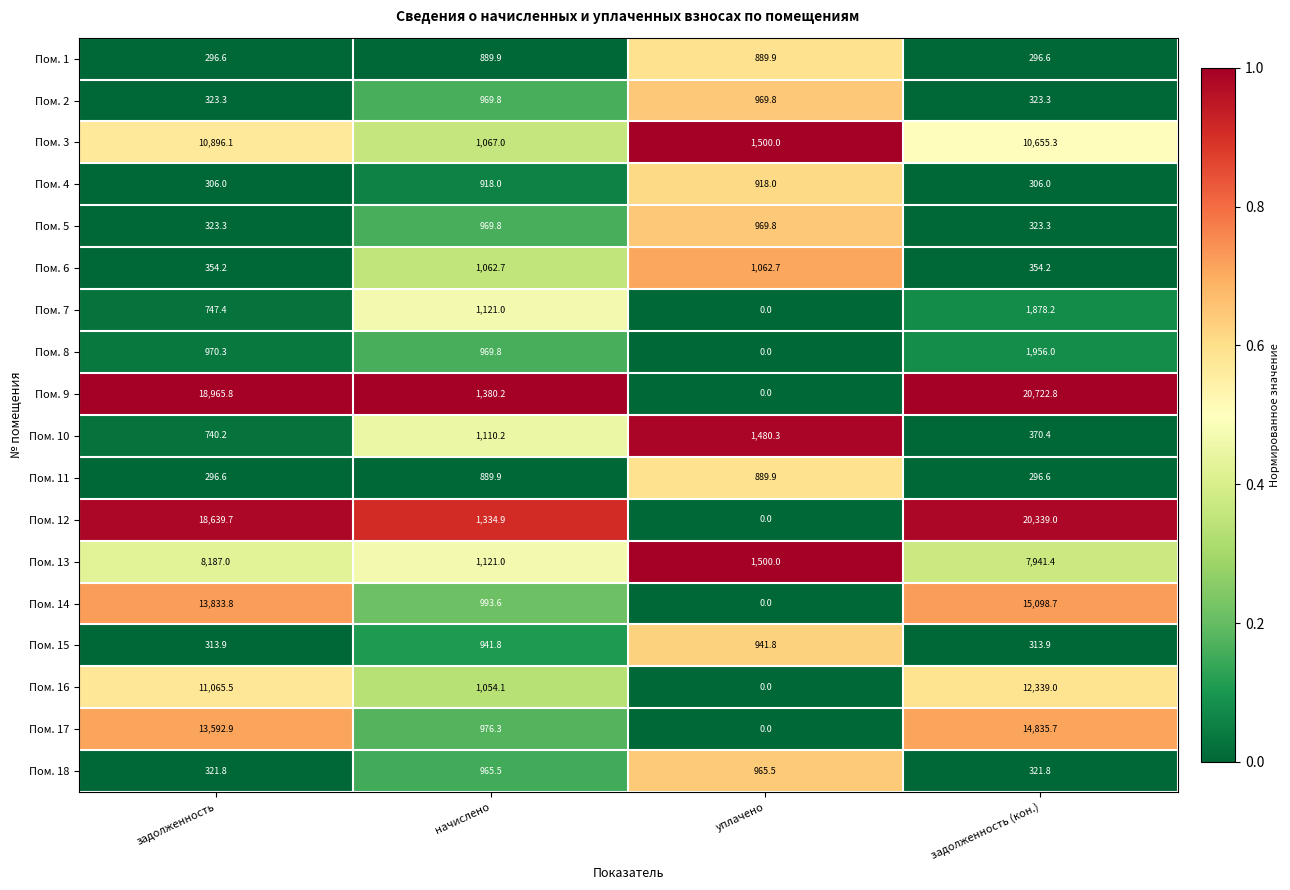

Which series has the largest range (max minus min)?

Пом. 9